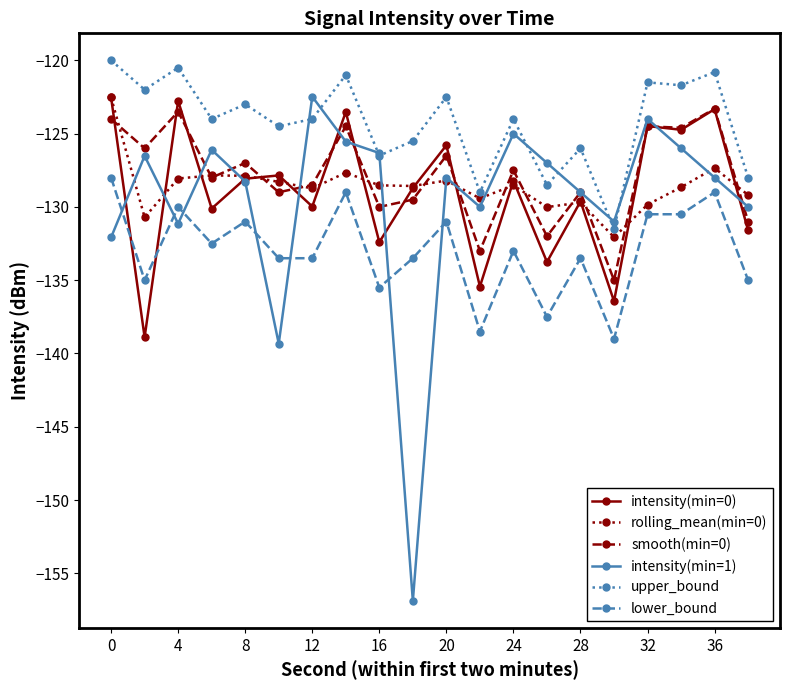

What is the difference between the second highest and second lowest values in the smooth(min=0) series?

9.5